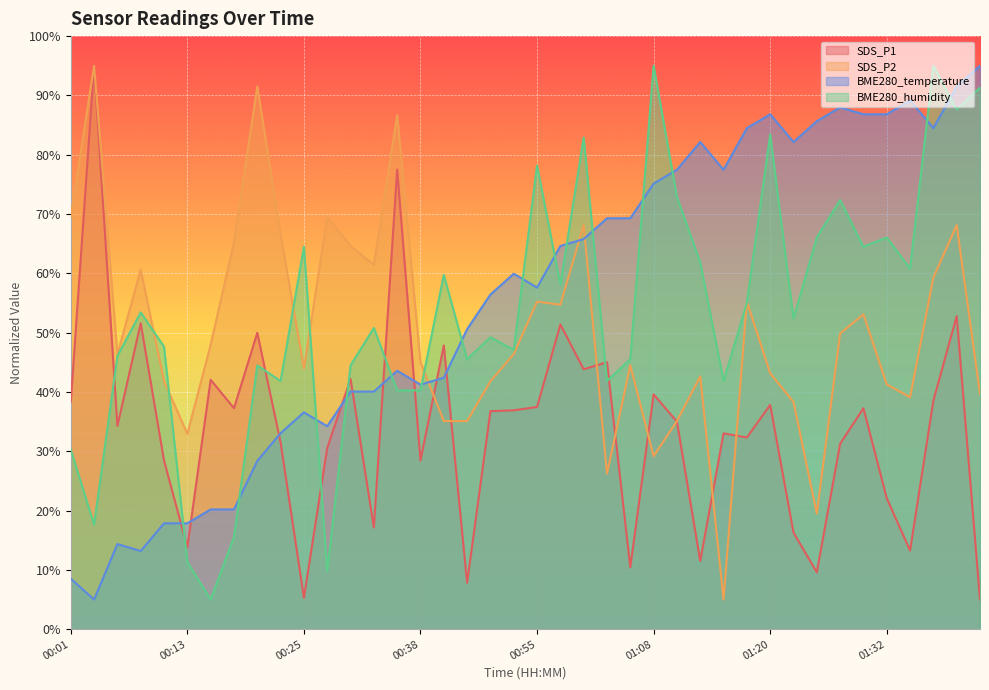

What are all the series names shown in the legend?

SDS_P1, SDS_P2, BME280_temperature, BME280_humidity